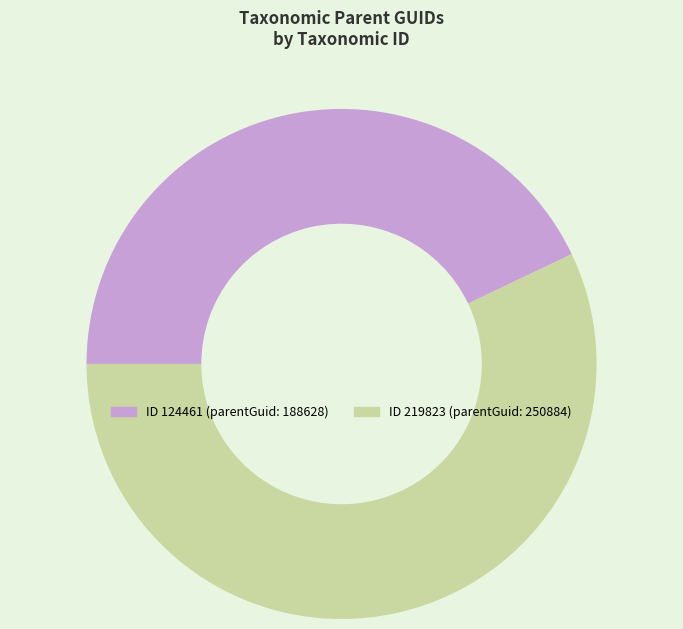

How many segments does this pie chart have?

2